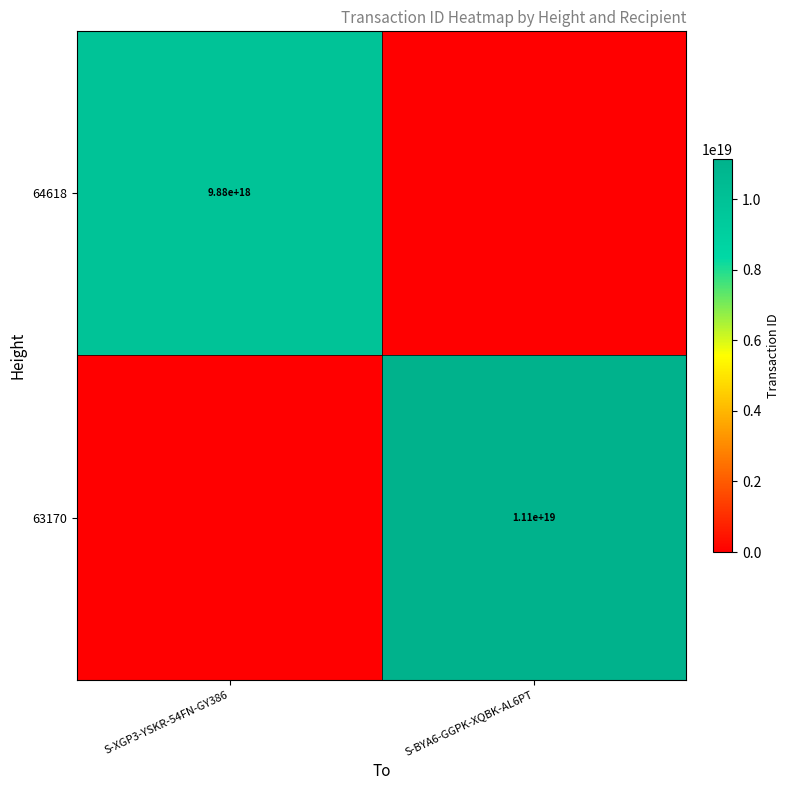

The value of 64618 at S-XGP3-YSKR-54FN-GY386 is 4272374235203173888. True or false?

False